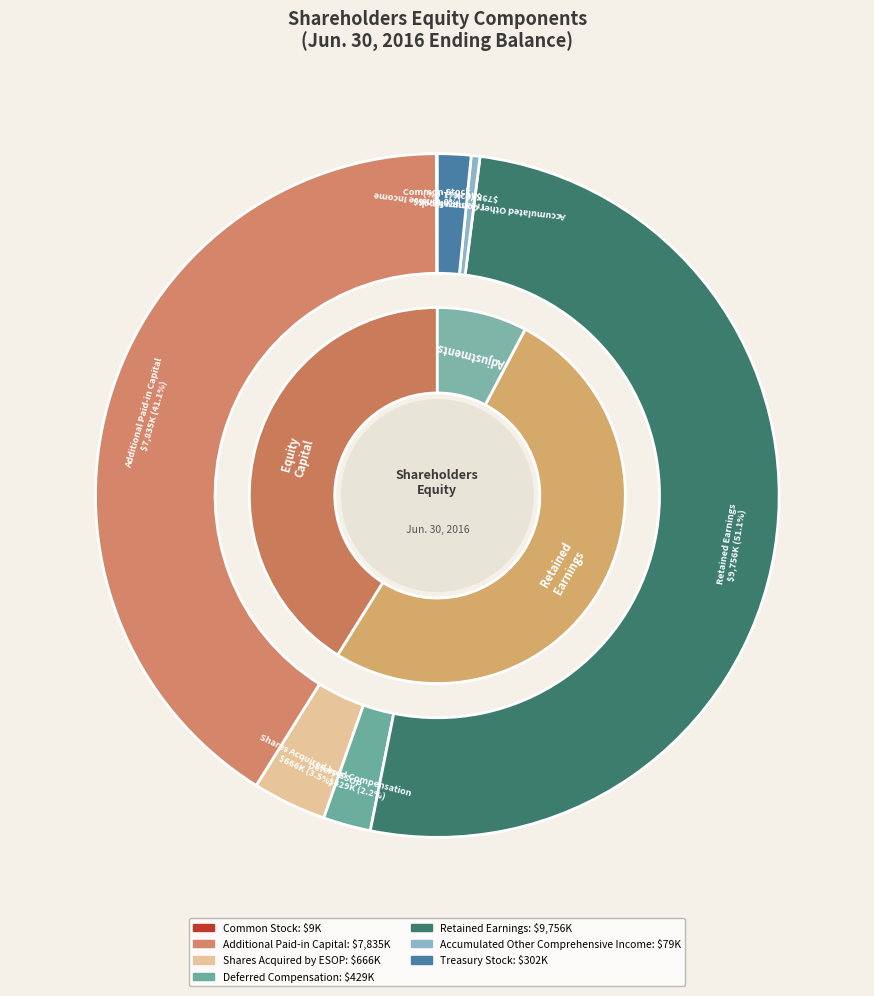

What percentage do Treasury Stock and Shares Acquired by ESOP together represent?

5.1%